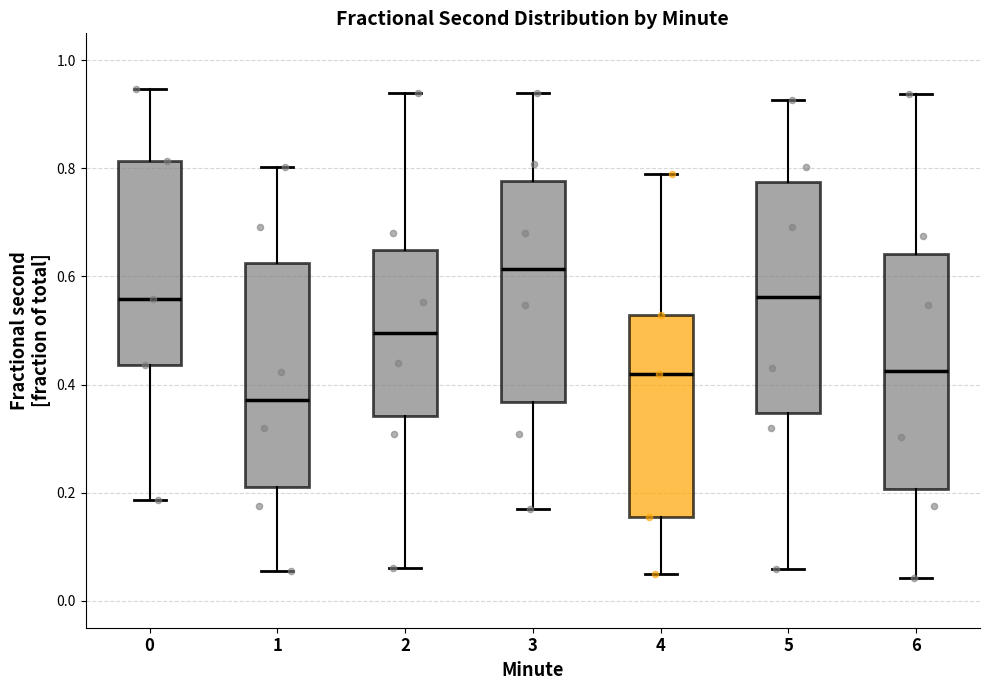

Reading left to right, read every box against the y-axis: the position of its median line, the range the box covers, and the ends of its whiskers. The values are not printed on the chart, so give them approximately, as read against the axis.

0: median 0.56, box 0.44 to 0.82, whiskers 0.18 to 0.94
1: median 0.38, box 0.22 to 0.62, whiskers 0.06 to 0.80
2: median 0.50, box 0.34 to 0.64, whiskers 0.06 to 0.94
3: median 0.62, box 0.36 to 0.78, whiskers 0.16 to 0.94
4: median 0.42, box 0.16 to 0.52, whiskers 0.06 to 0.78
5: median 0.56, box 0.34 to 0.78, whiskers 0.06 to 0.92
6: median 0.42, box 0.20 to 0.64, whiskers 0.04 to 0.94